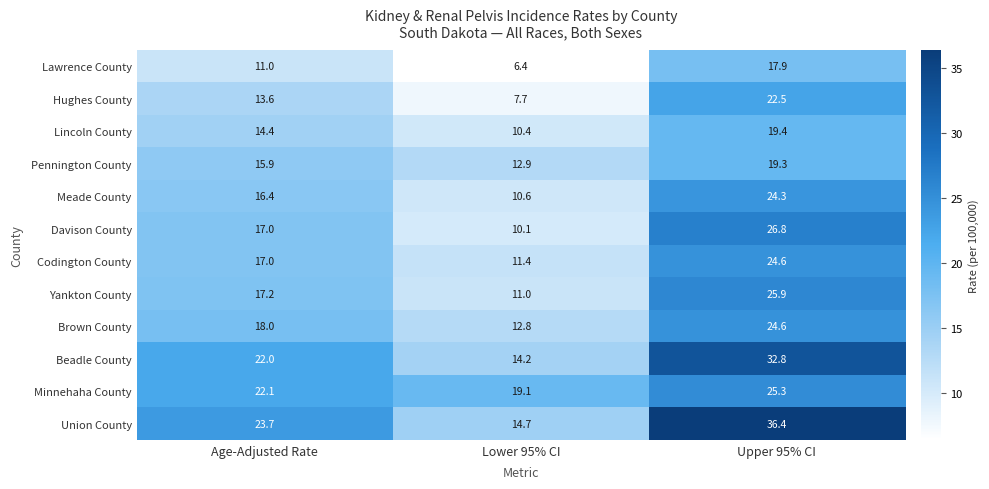

At which label does Lincoln County first exceed 14?

Age-Adjusted Rate